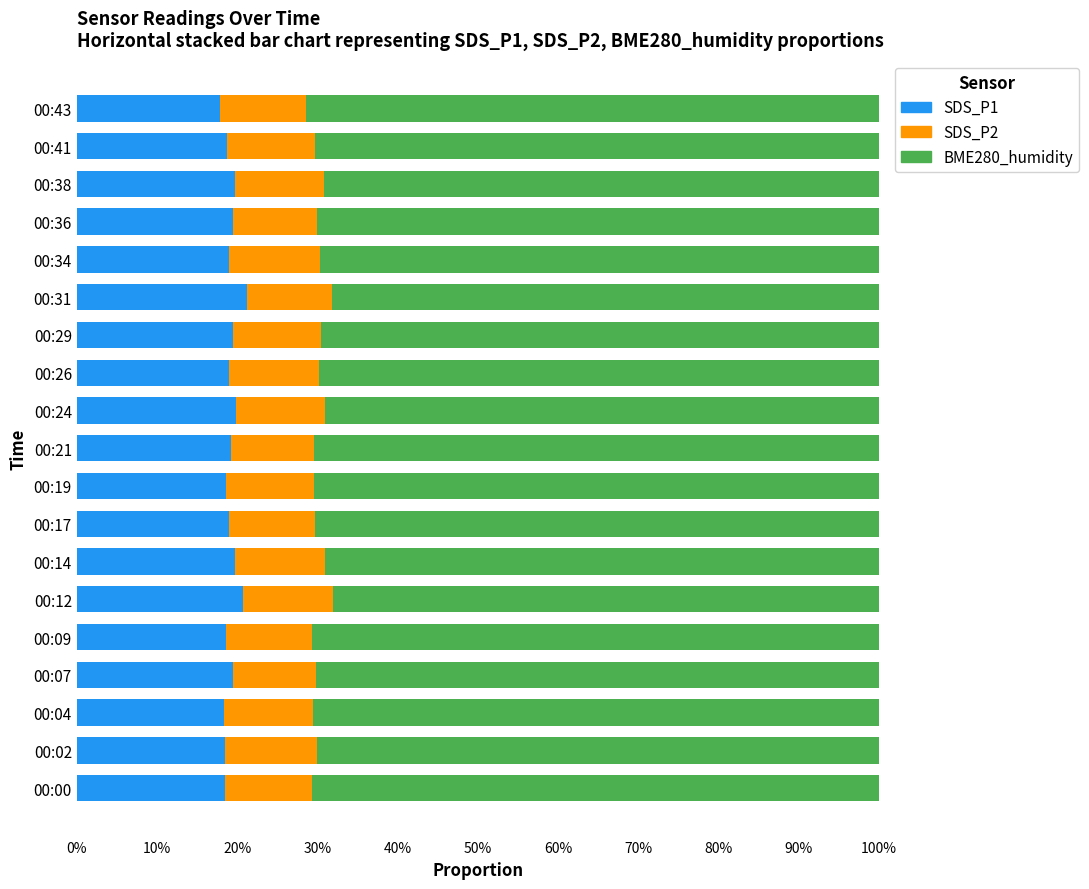

What is the sum of all SDS_P1 values?

364.7